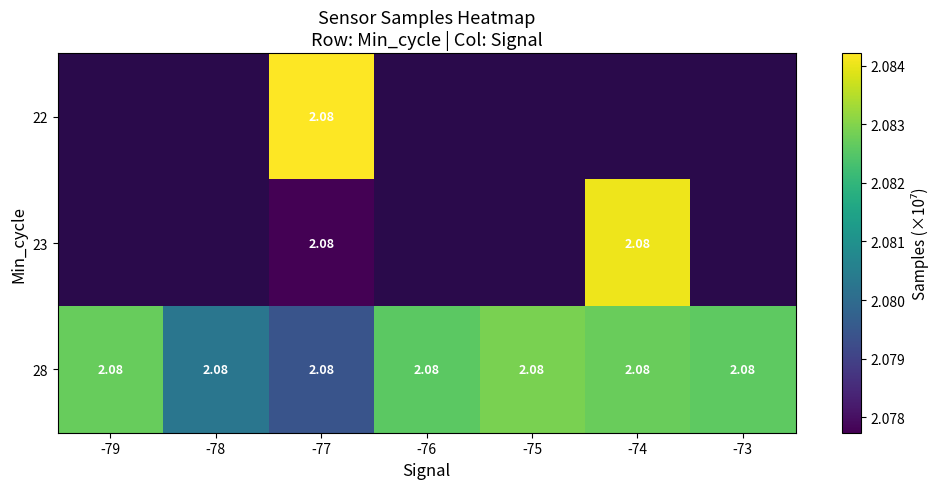

Which has a higher value, -76 or -77?

-77